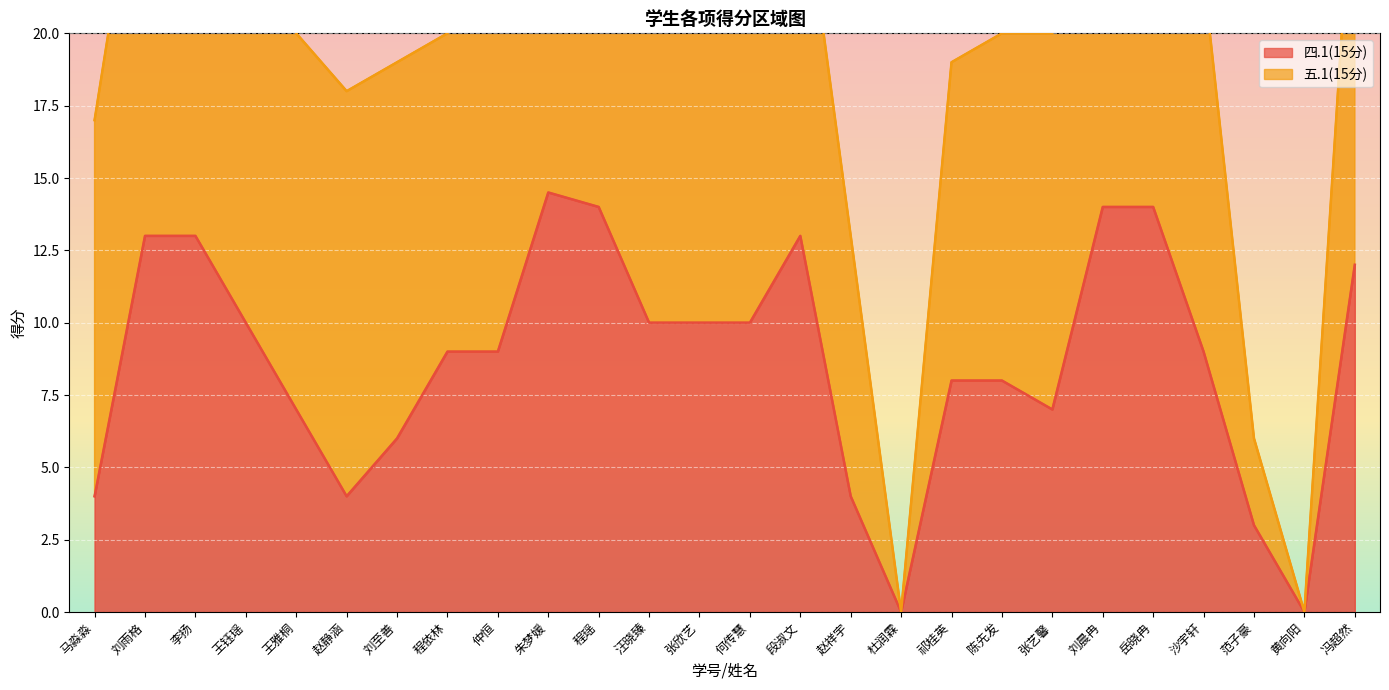

What position from the right is 岳晓冉?

5